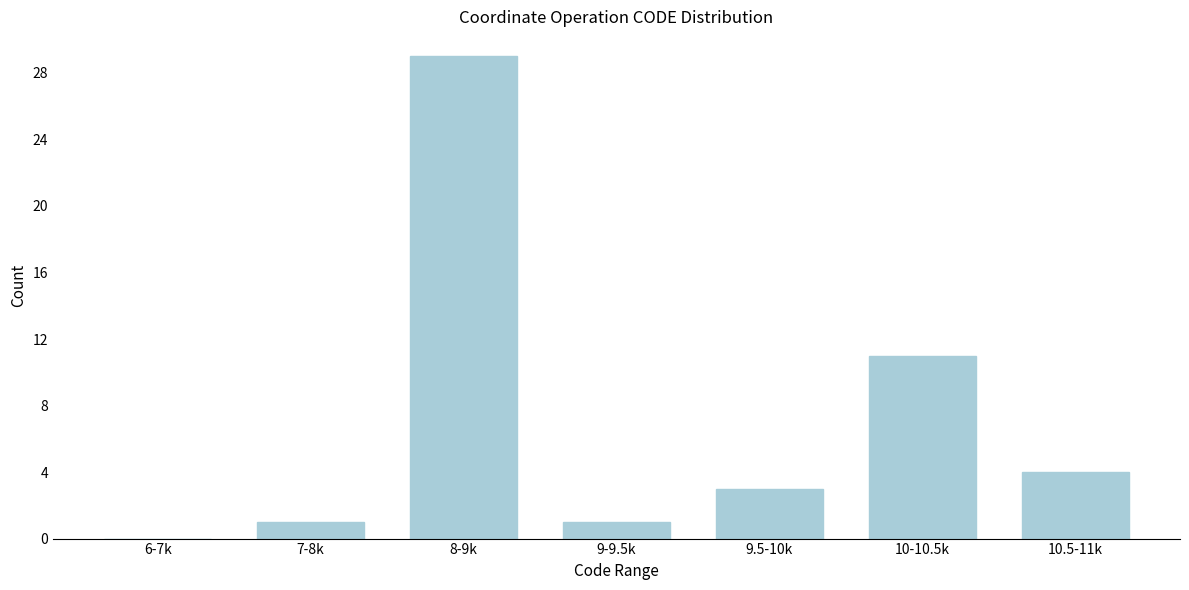

Reading right to left, extract all data points from this chart.

10.5-11k=4	10-10.5k=11	9.5-10k=3	9-9.5k=1	8-9k=29	7-8k=1	6-7k=0